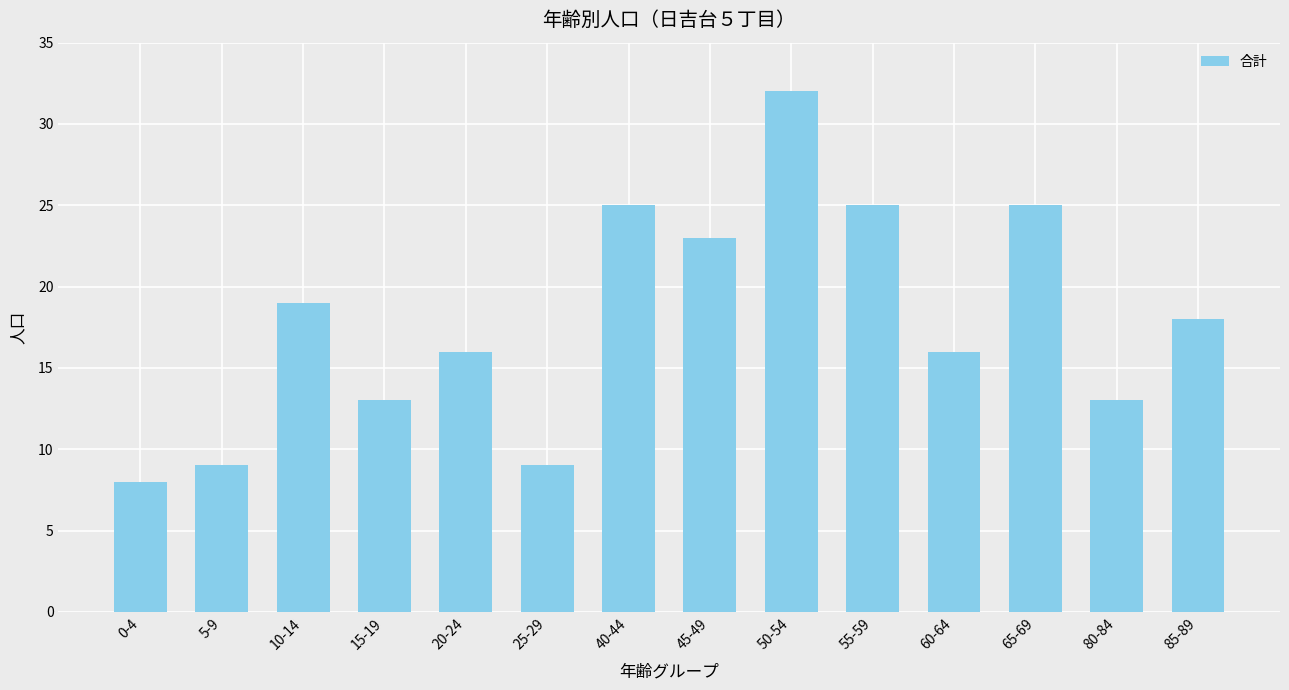

What is the difference between the maximum and minimum values?

24